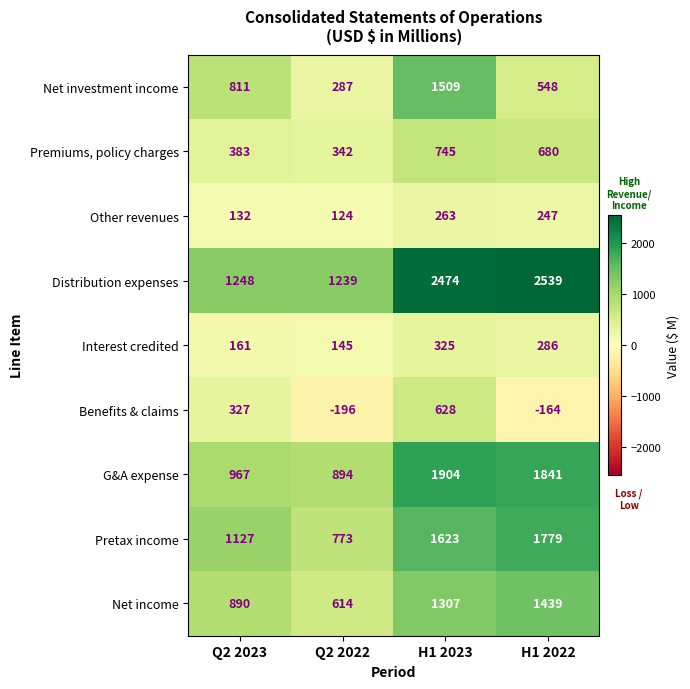

The Net investment income series shows 2672 at H1 2023. True or false?

False